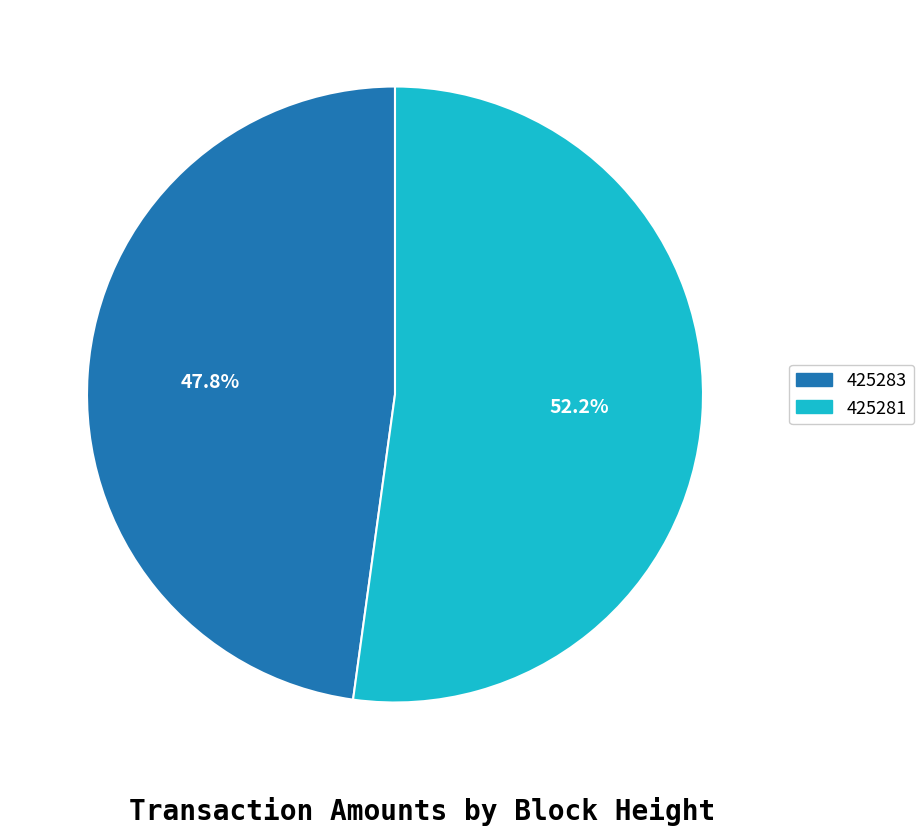

Which category has the biggest portion of the pie?

425281